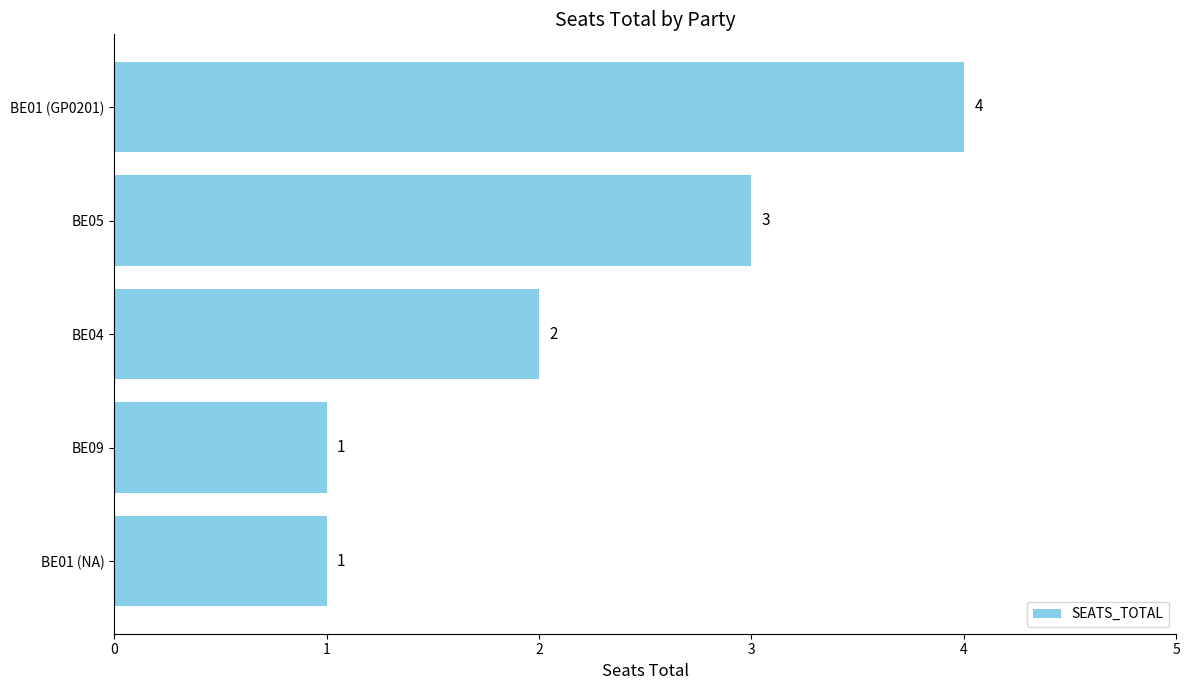

Where is the data nearest to the value 2?

BE04